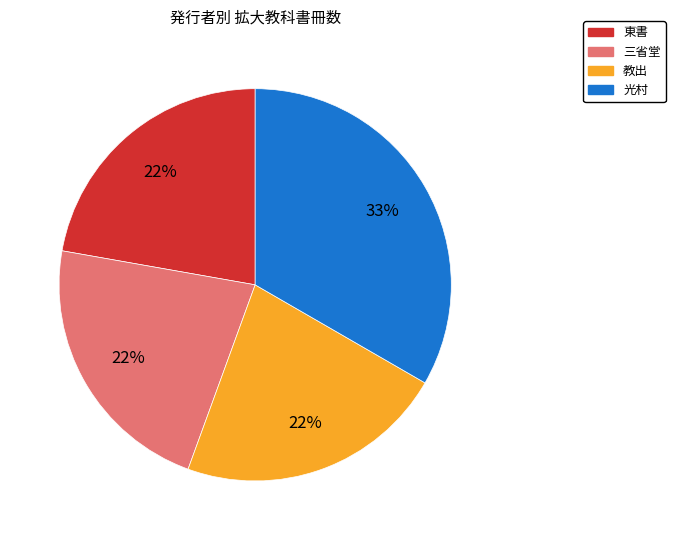

How many segments does this pie chart have?

4